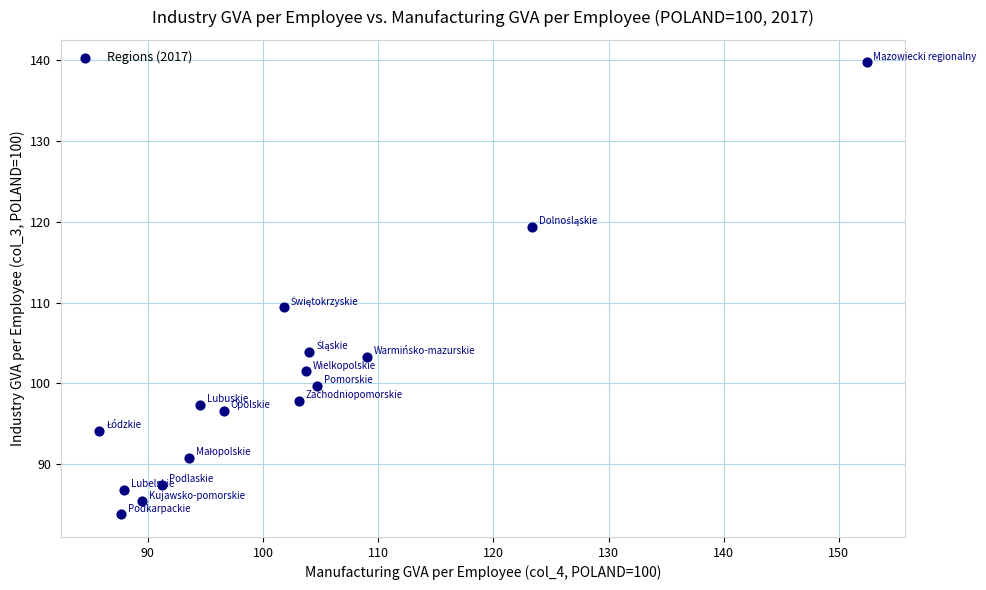

What is the range of X values (max minus min)?

66.6